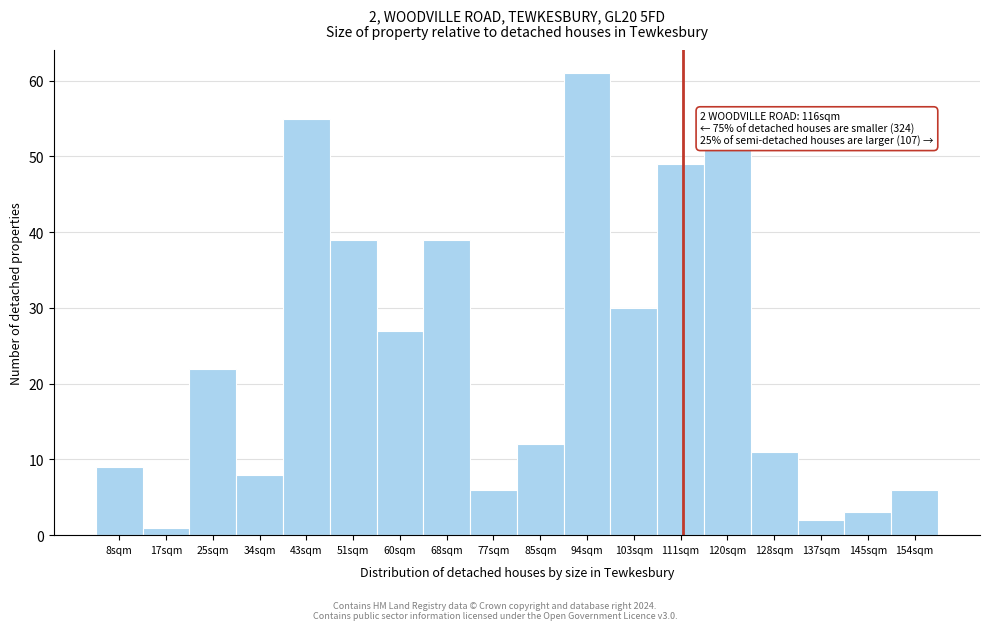

Reading left to right, extract all data points from this chart.

8sqm=9	17sqm=1	25sqm=22	34sqm=8	43sqm=55	51sqm=39	60sqm=27	68sqm=39	77sqm=6	85sqm=12	94sqm=61	103sqm=30	111sqm=49	120sqm=51	128sqm=11	137sqm=2	145sqm=3	154sqm=6